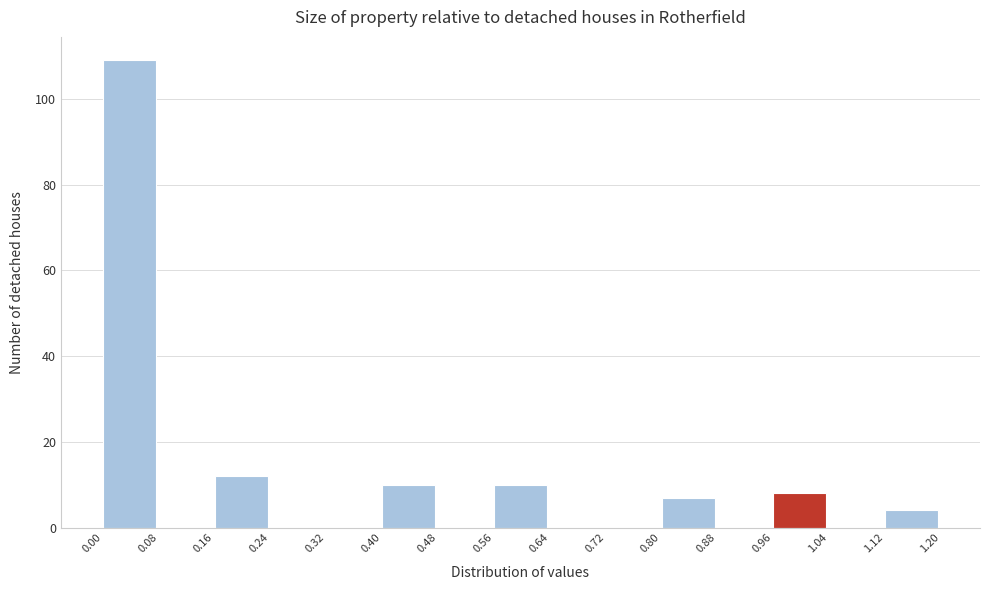

What is the height of the bar covering 0.96 to 1.04 on the x-axis? The values are not printed on the chart, so give them approximately, as read against the axis.

8